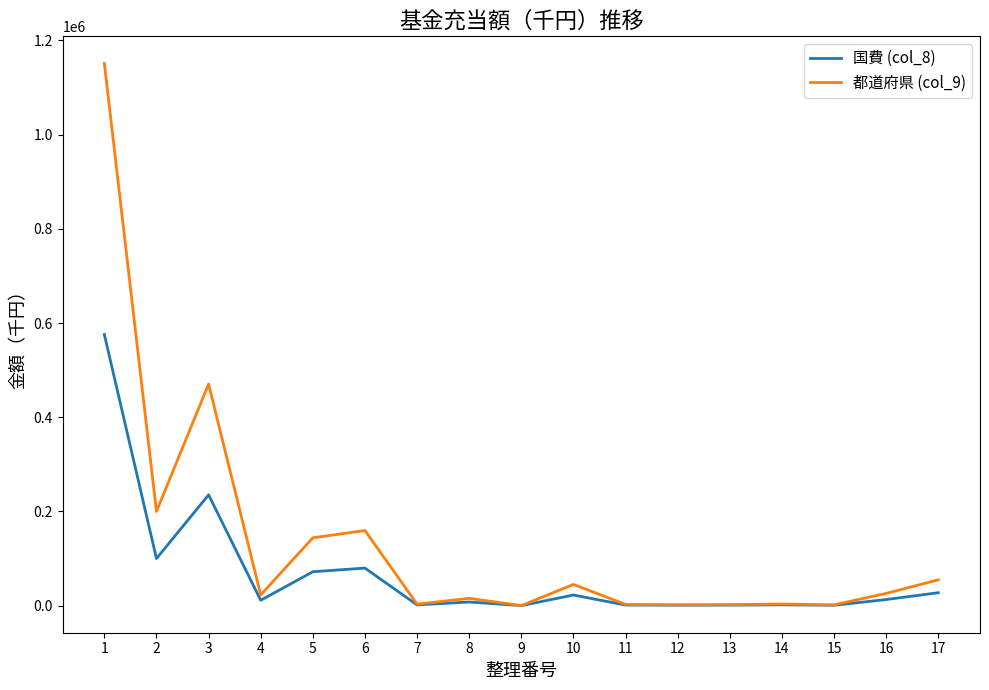

What are all the series names shown in the legend?

国費 (col_8), 都道府県 (col_9)